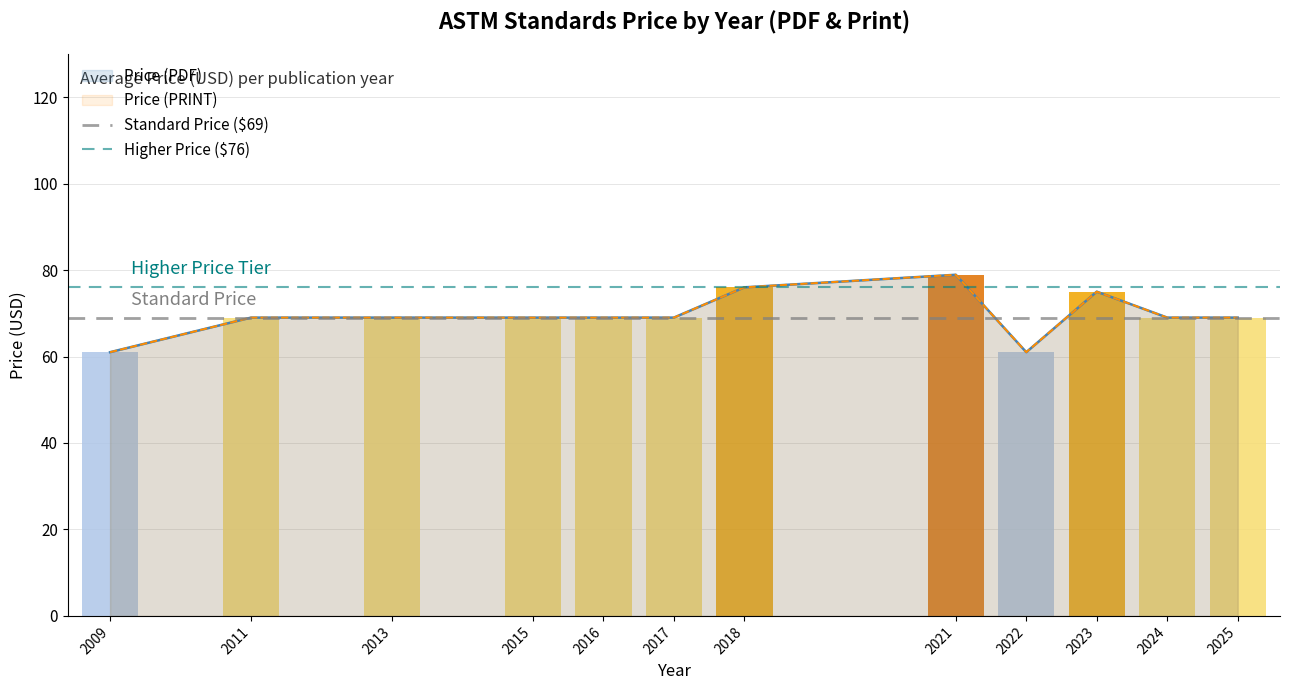

Which series has the largest total across all categories?

Higher Price ($76)